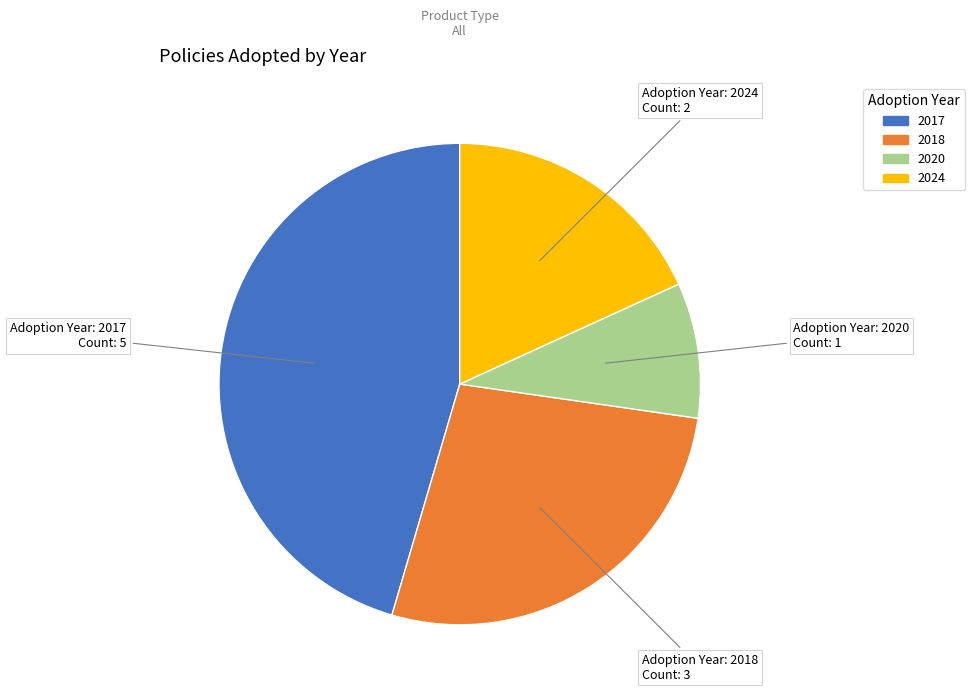

Does any single category account for the majority?

No